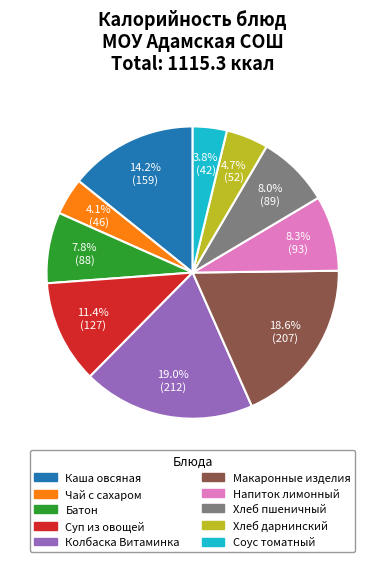

To the nearest percent, what is the difference between the largest and smallest slice percentages?

15%